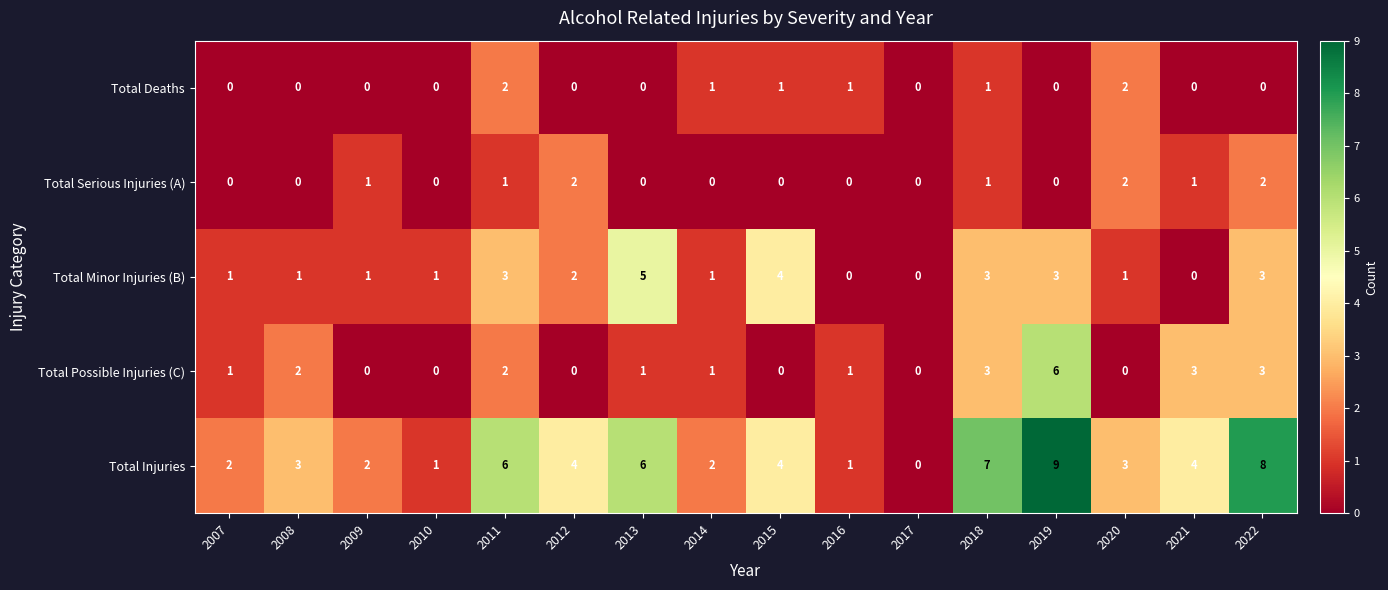

Is it true that Total Possible Injuries (C) equals 1 at 2016?

True